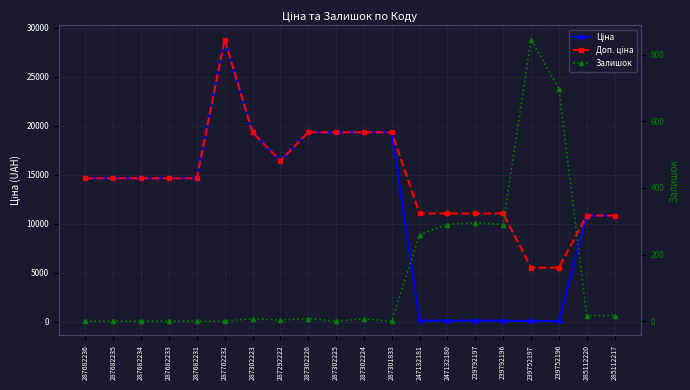

At 287682231, list the series in order from largest to smallest.

Ціна, Доп. ціна, Залишок